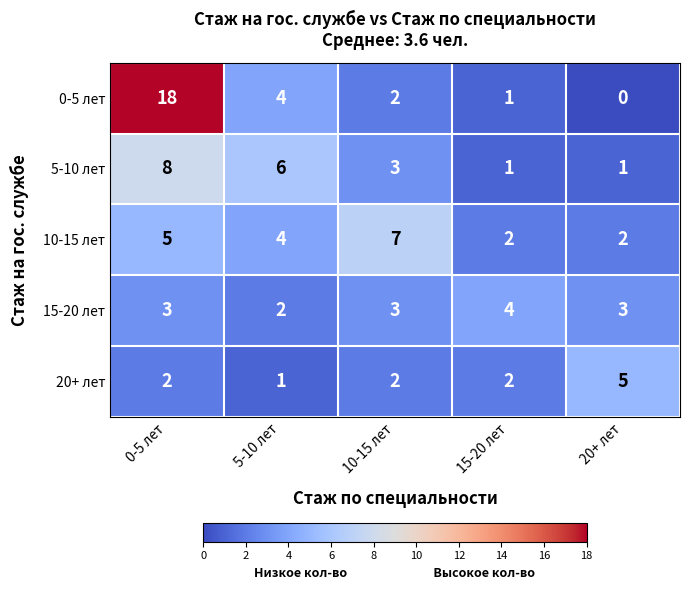

At which category is the sum across all series the highest?

0-5 лет